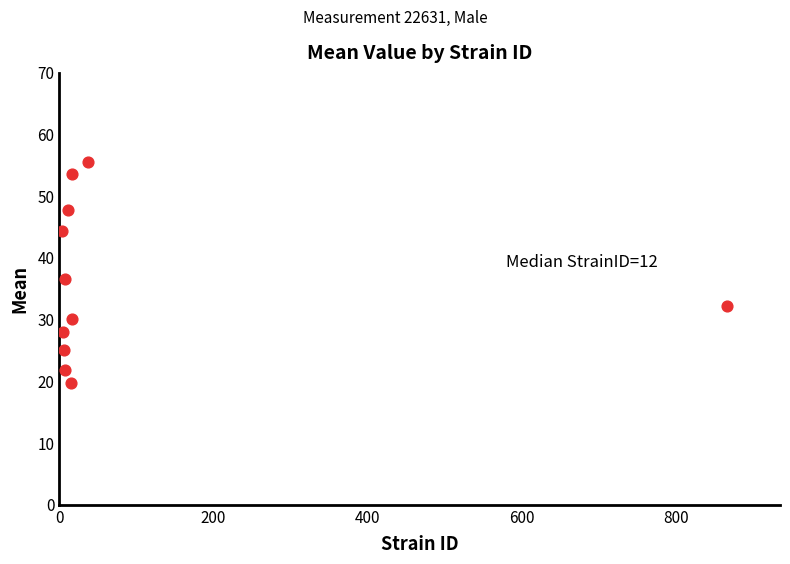

What is the average X value?

90.4